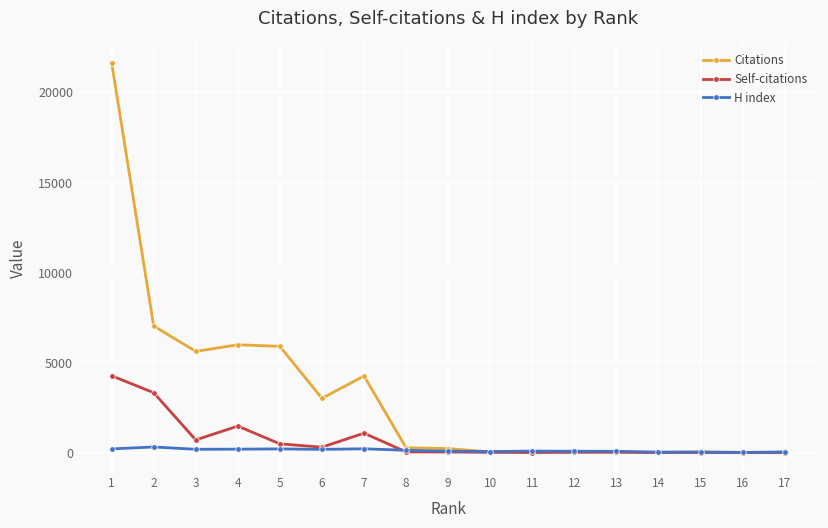

What is the total value across all series at 9?

324